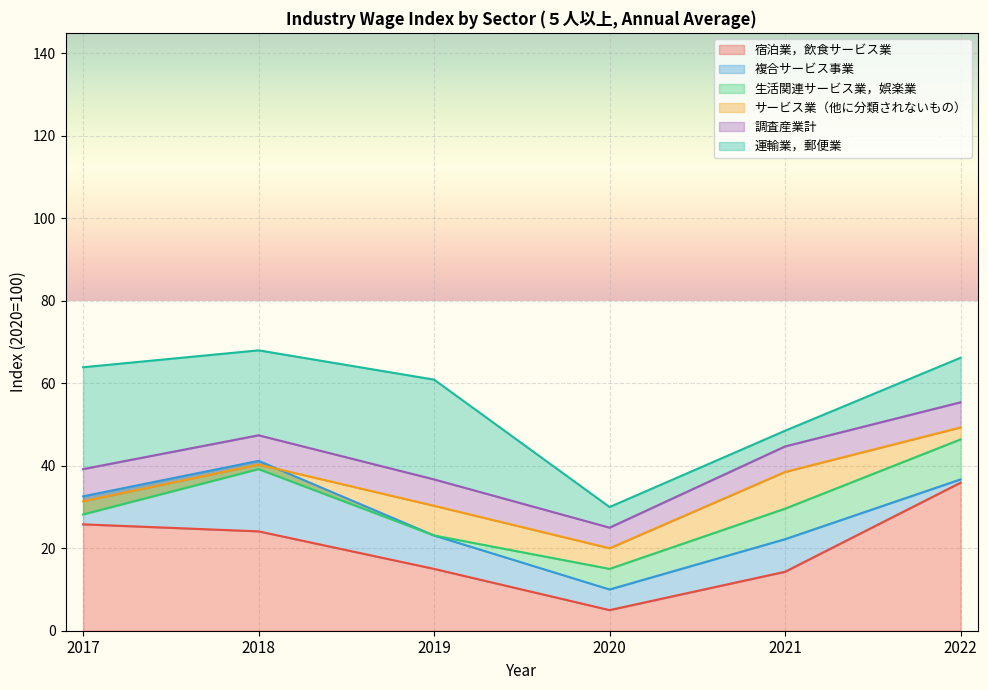

True or false: 生活関連サービス業，娯楽業 has a value of 176.0 at 2020.

False